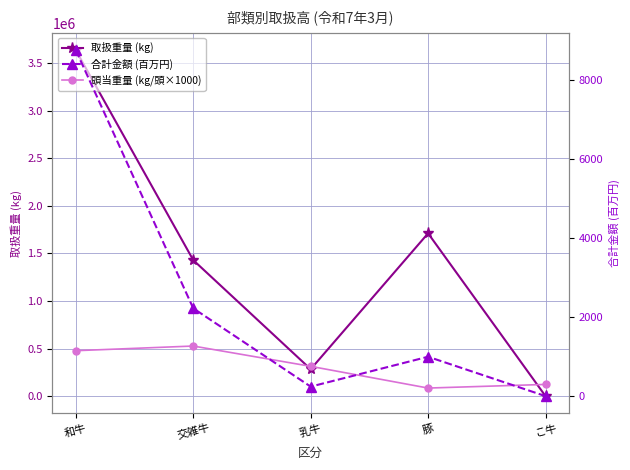

In 合計金額 (百万円), how many points are higher than both neighbors (excluding endpoints)?

1